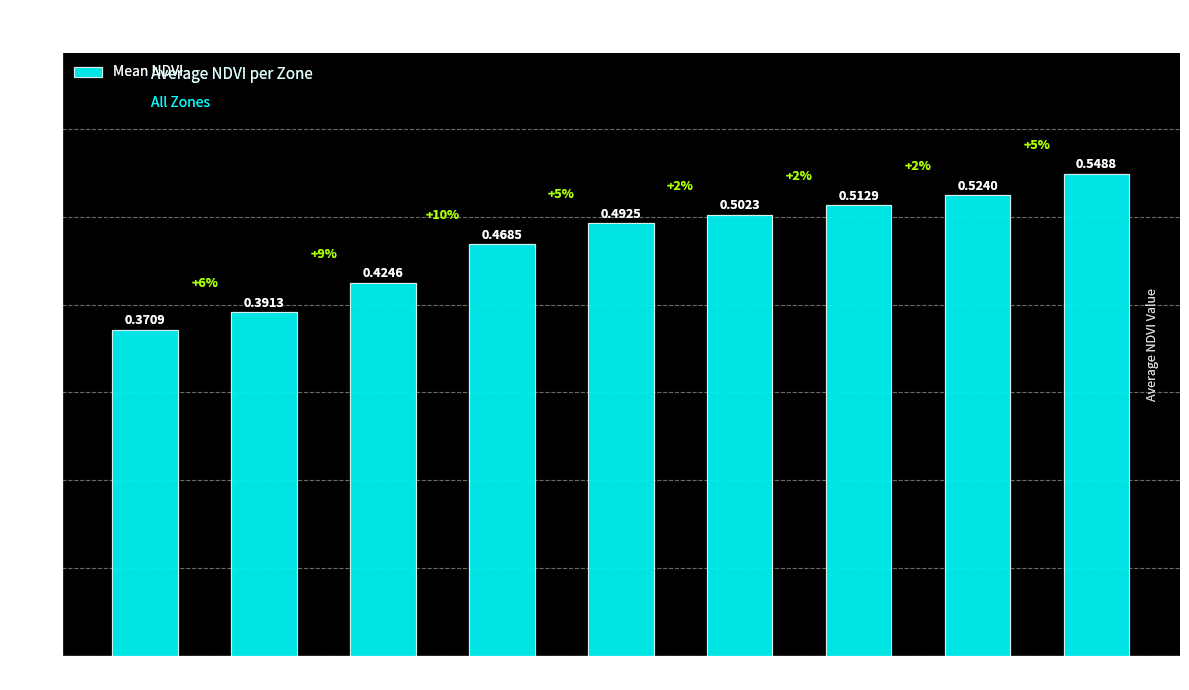

Rank the categories by value from lowest to highest.

Zone 0, Zone 1, Zone 2, Zone 3, Zone 4, Zone 5, Zone 6, Zone 7, Zone 8